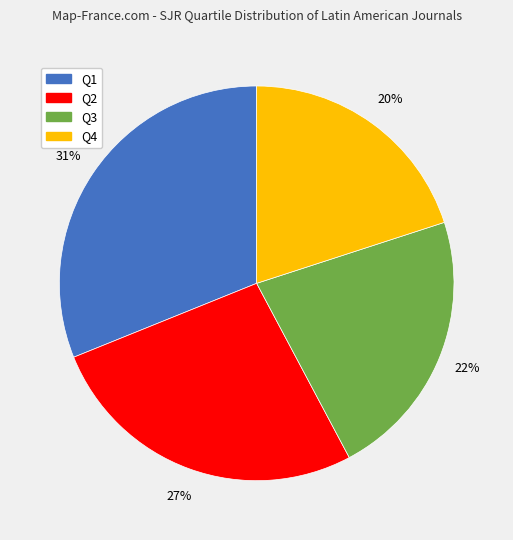

Is the sum of Q4 and Q3 greater than half?

No